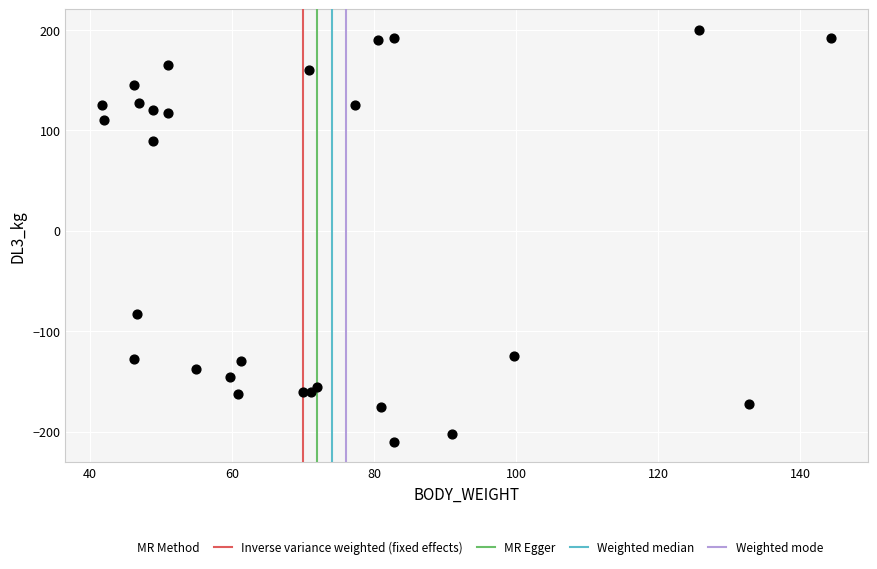

What Y value in the scatter plot is closest to -5?

-82.5